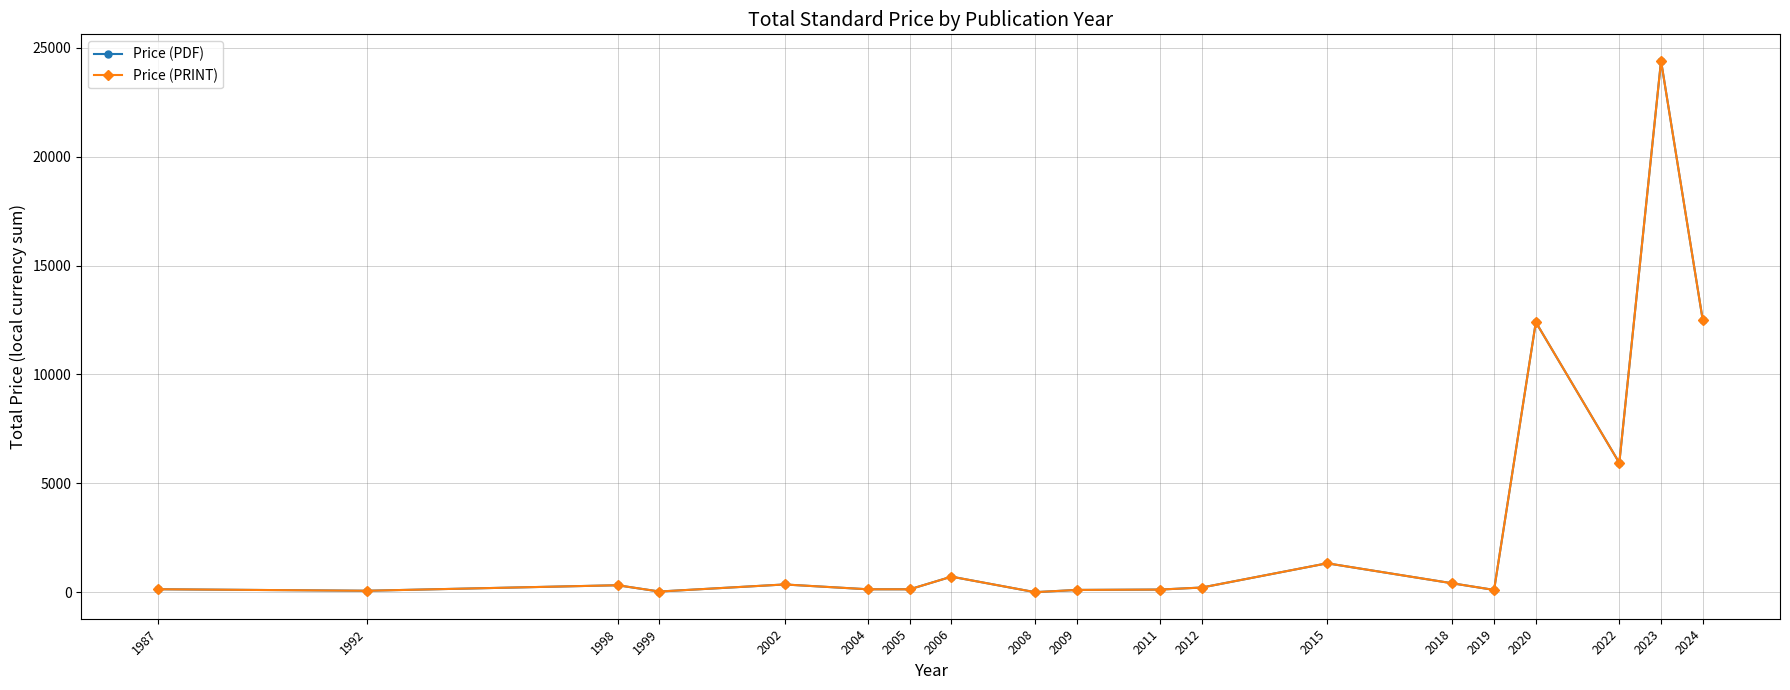

Is this an area chart (filled region under the line)?

No